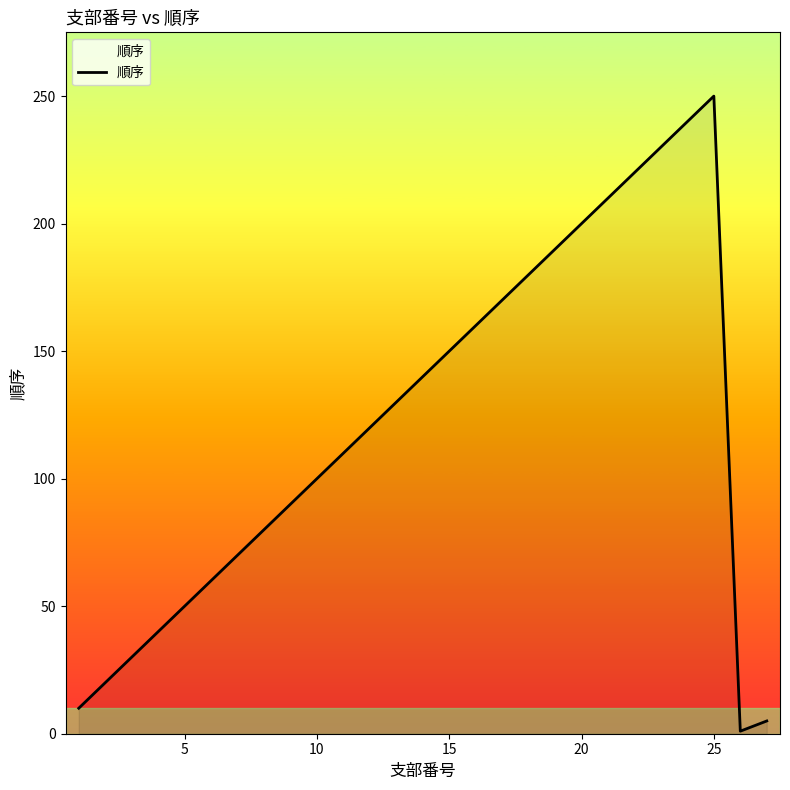

What is the maximum value shown in the chart?

250